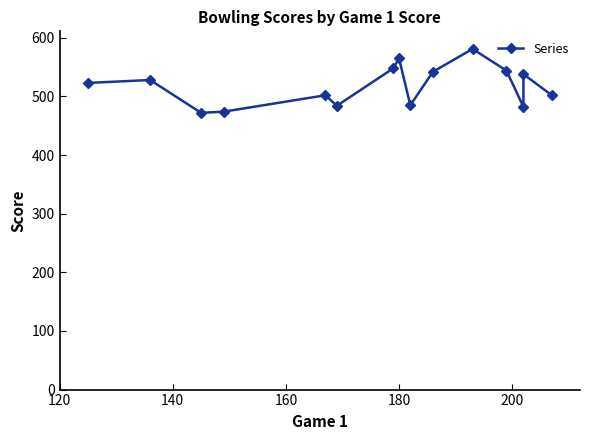

What is the maximum value shown in the chart?

581